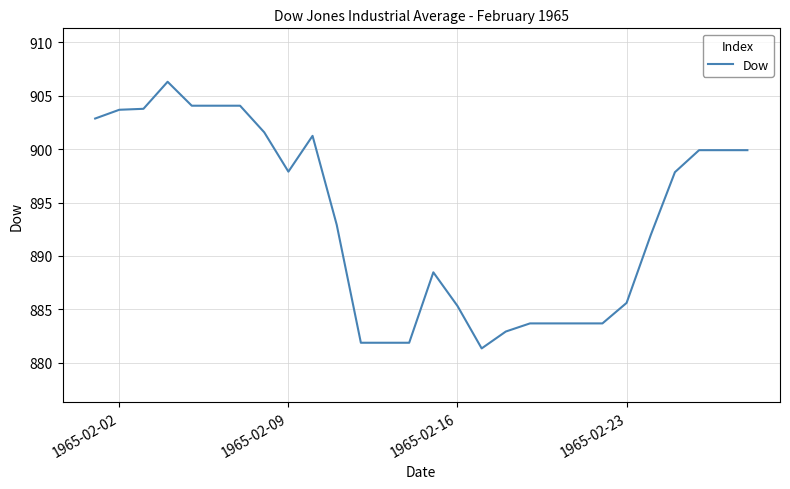

What is the greatest value displayed?

906.3